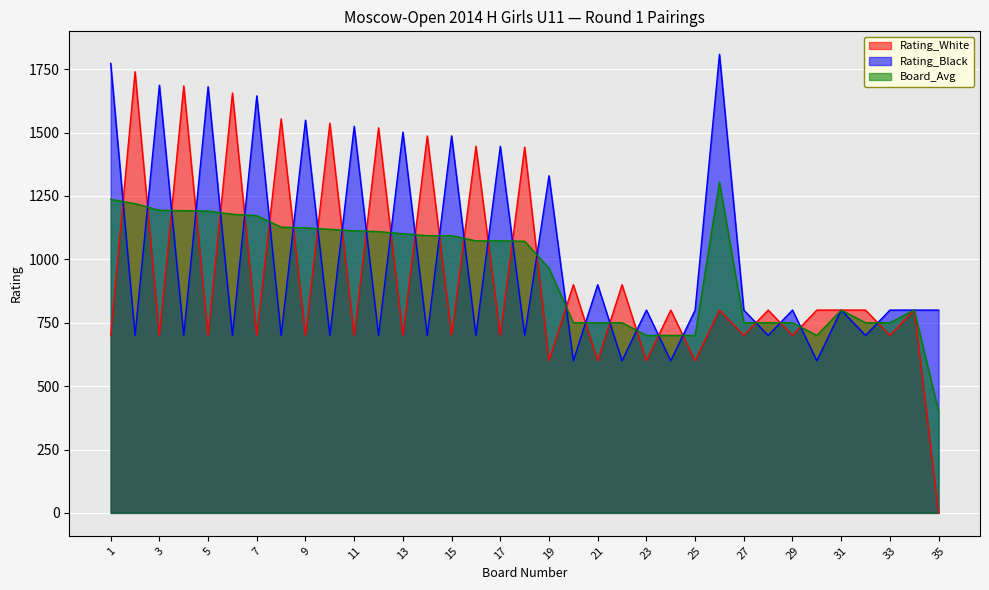

Does the chart display data point markers on the line(s)?

No